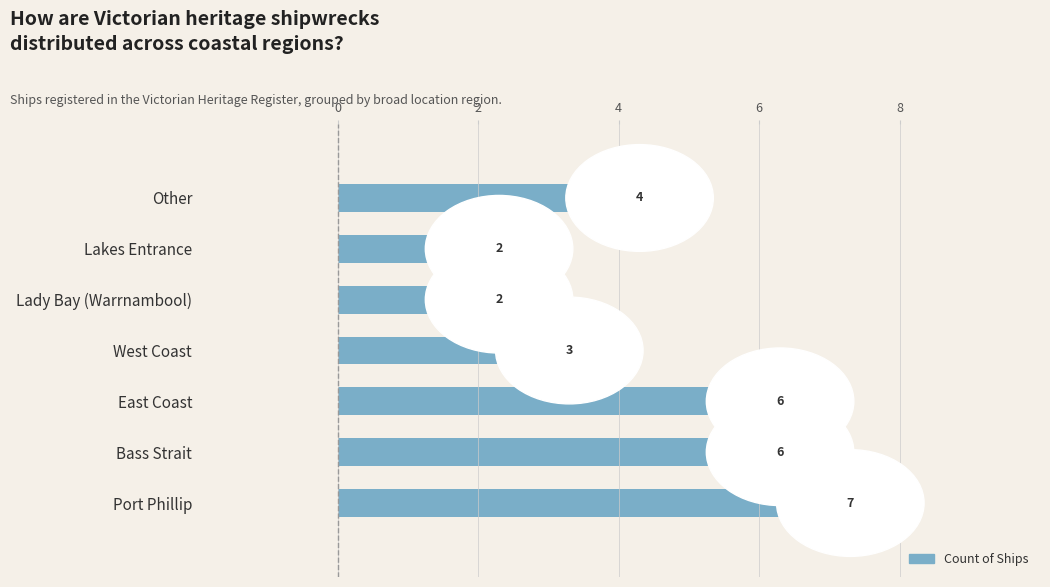

Which label corresponds to the largest value in the chart?

Port Phillip